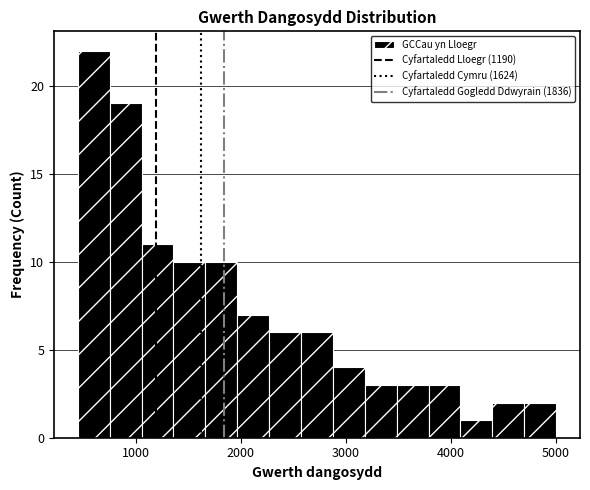

Read against the x-axis, roughly where is the centre of the tallest bar?

600